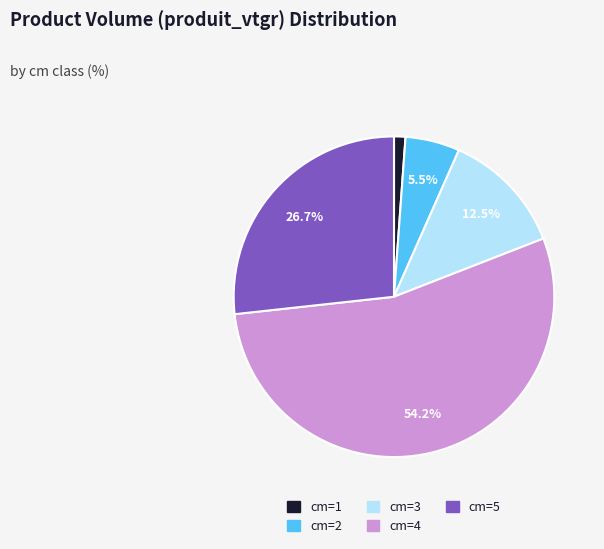

Between cm=5 and cm=2, which is larger?

cm=5